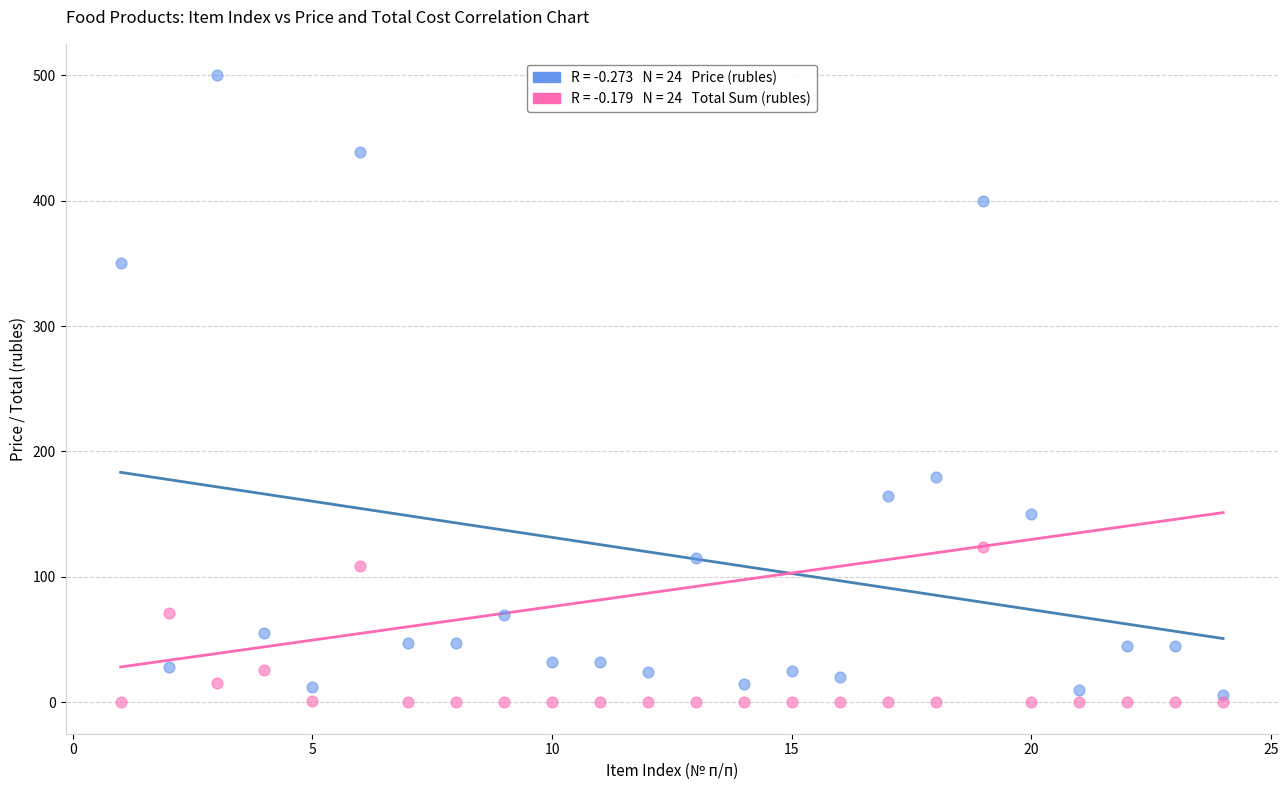

Across all series, what Y value is closest to 250?

180.0